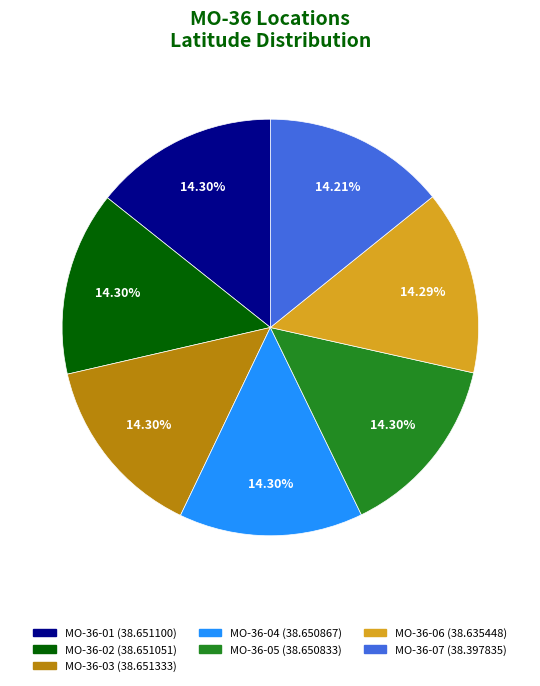

The MO-36-04 slice represents 22% of the pie. True or false?

False